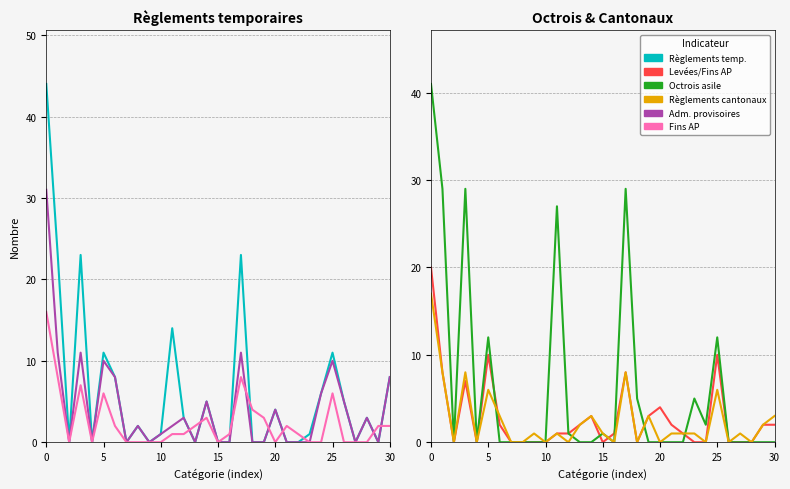

What is the sum of all Règlements temp. (col_1) values?

195